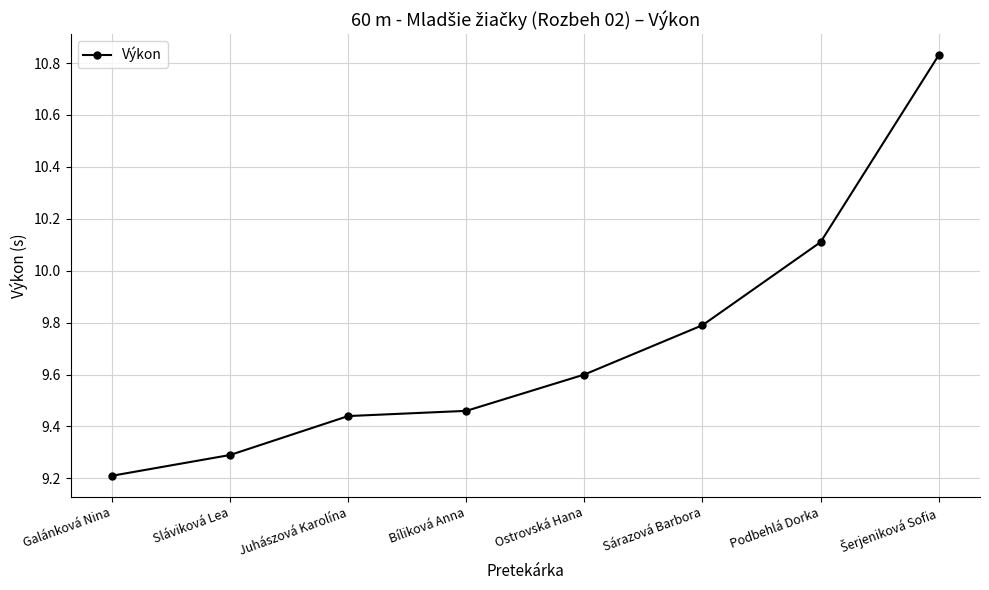

What is the sum of all values?

77.7